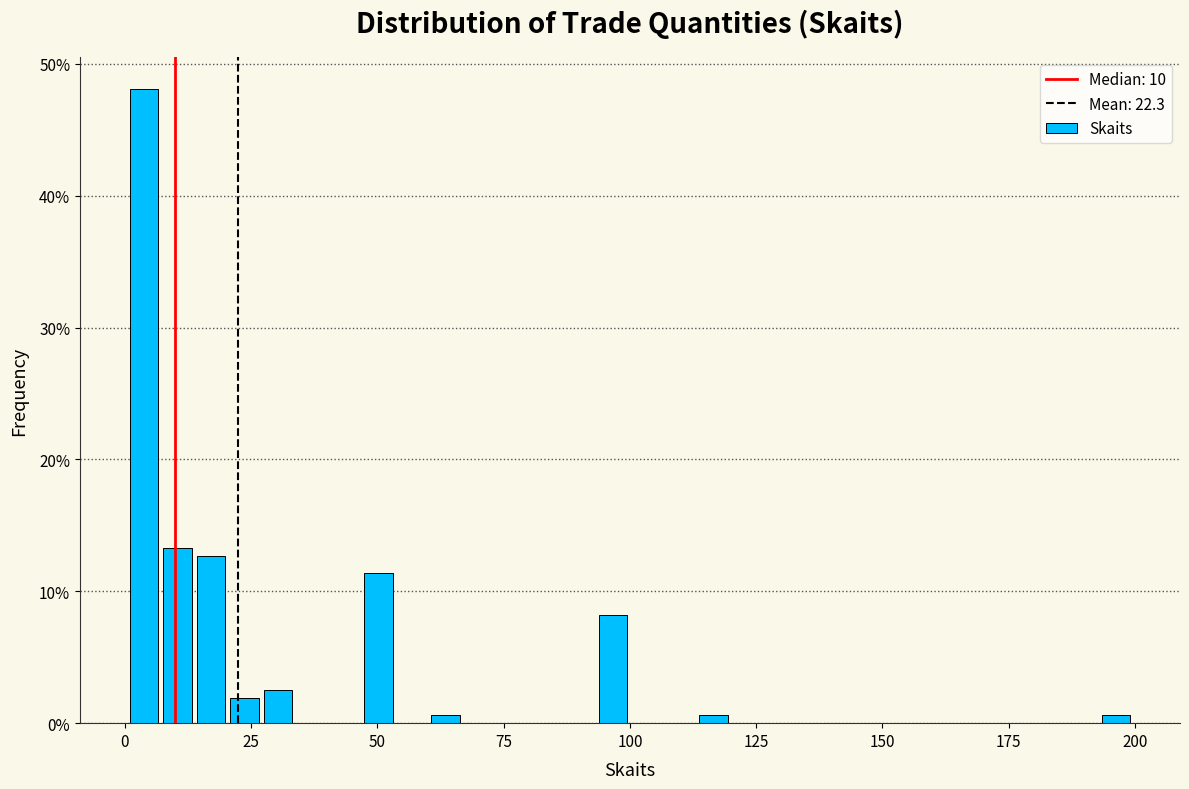

Read against the x-axis, roughly where is the centre of the tallest bar?

5